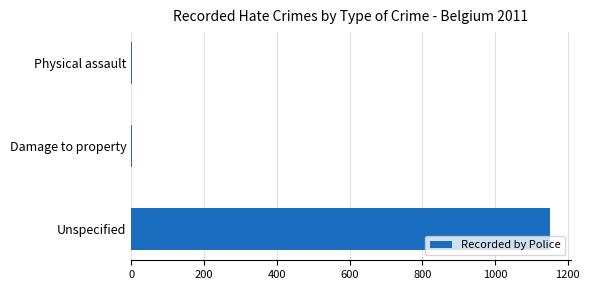

At which category does the chart reach its peak across all series?

Unspecified